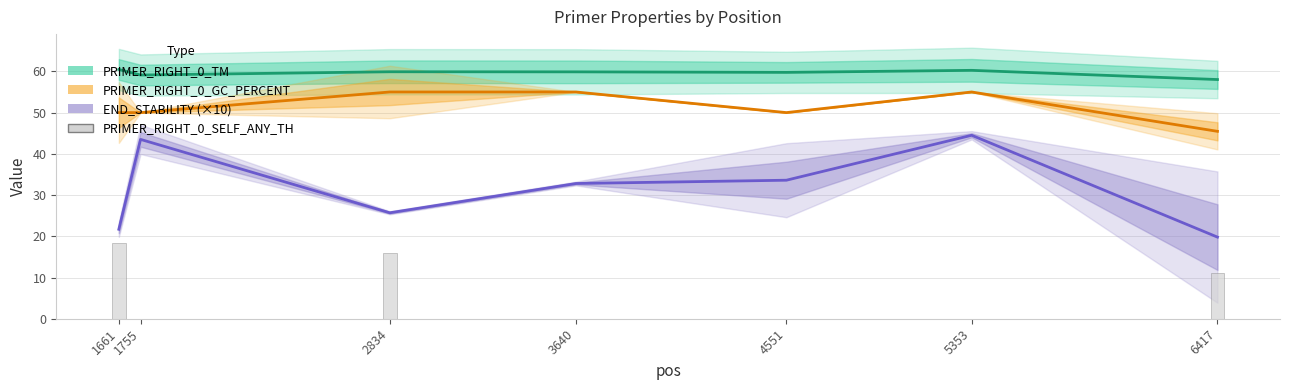

What is the highest value of the PRIMER_RIGHT_0_SELF_ANY_TH series?

18.4